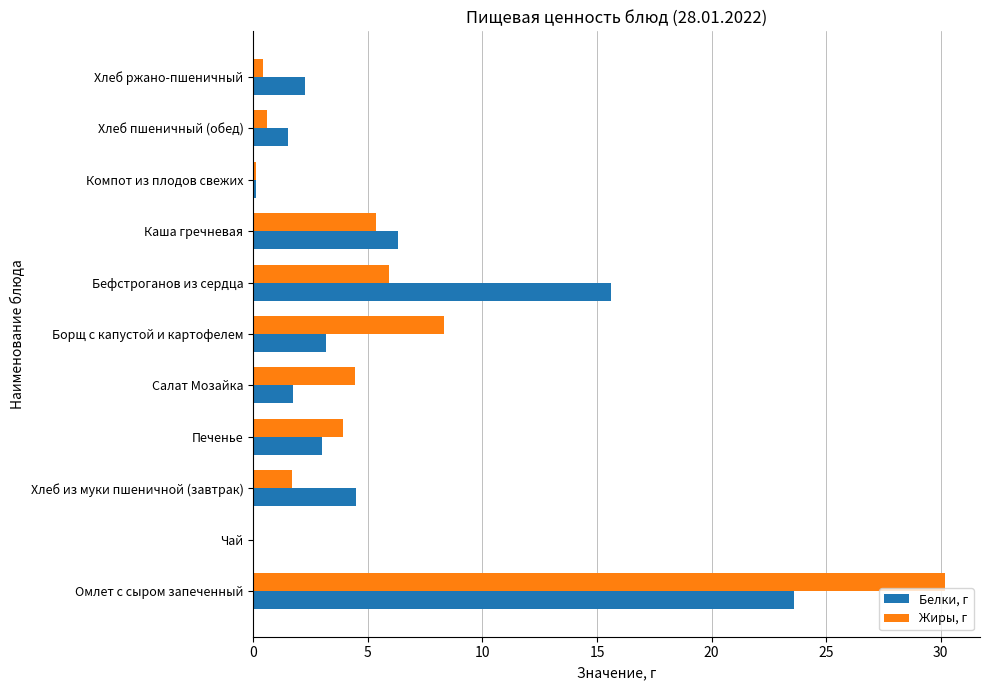

What is the sum of all Белки, г values?

61.8